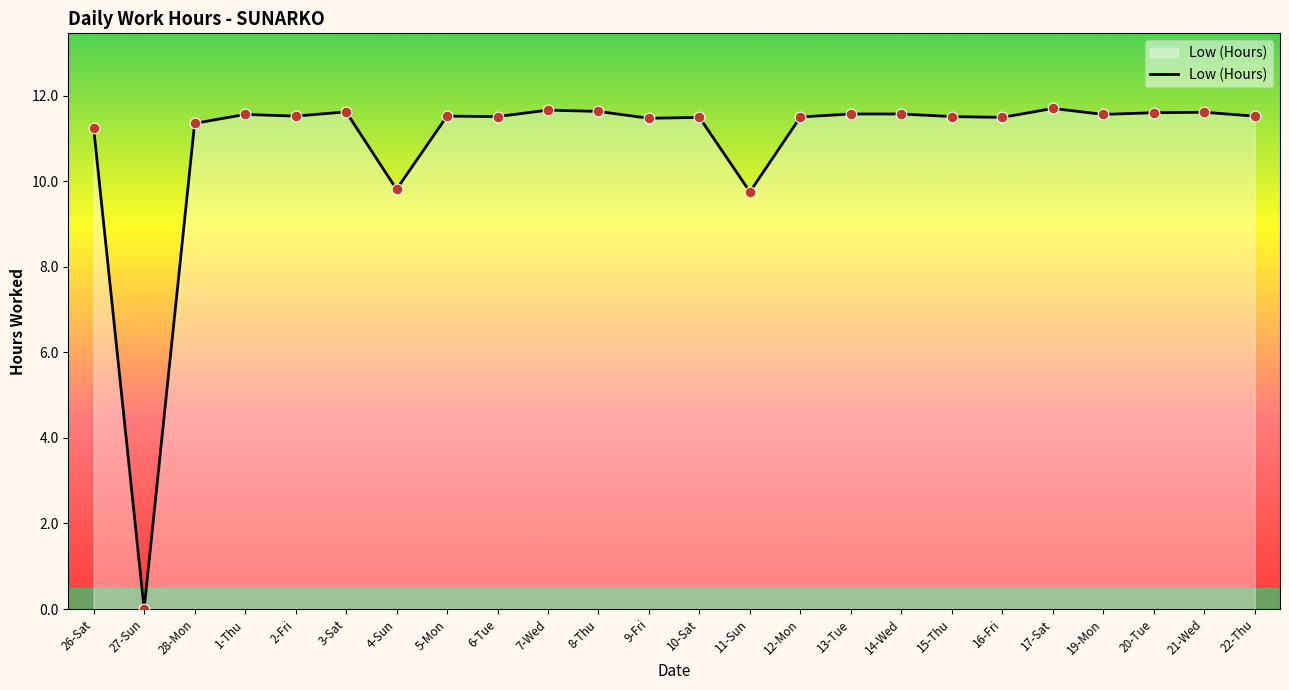

Approximately how many times larger is the value at 16-Fri compared to 21-Wed?

1.0